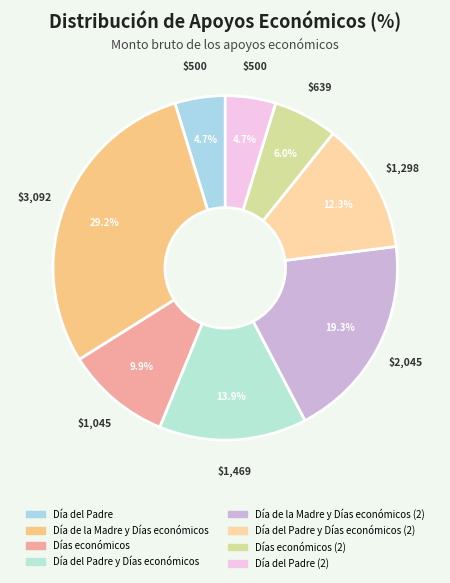

Count the number of slices in the pie.

8